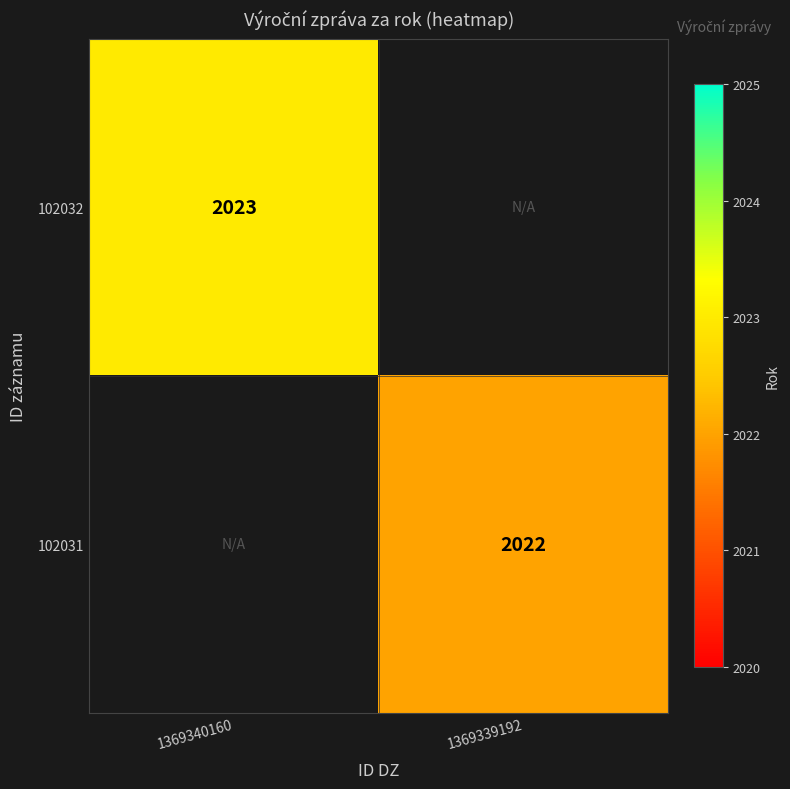

The value of 102031 at 1369339192 is 2022. True or false?

True